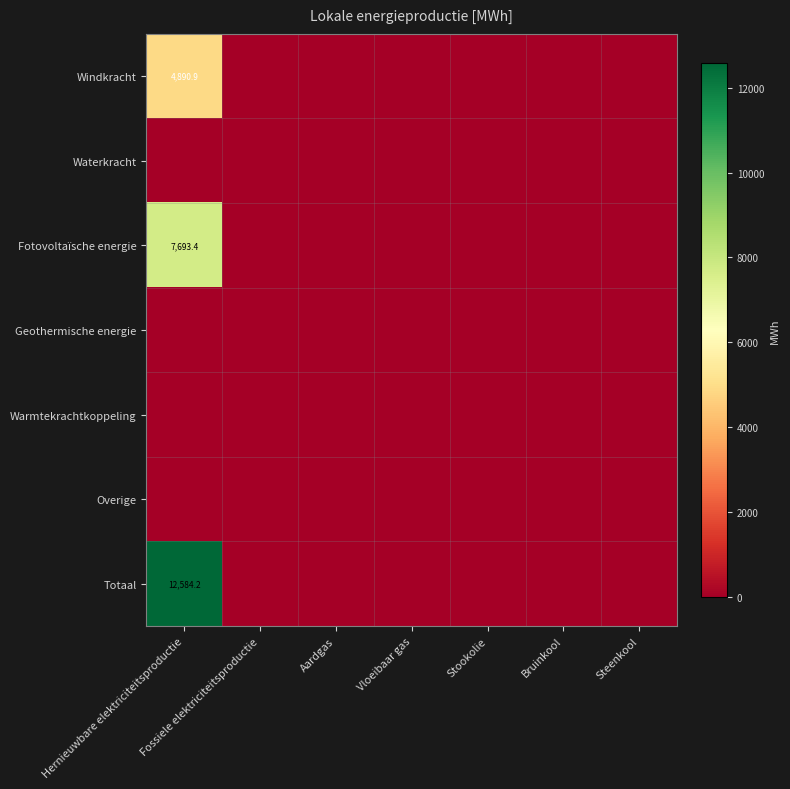

Which category has the highest value in the Fotovoltaïsche energie series?

Hernieuwbare elektriciteitsproductie